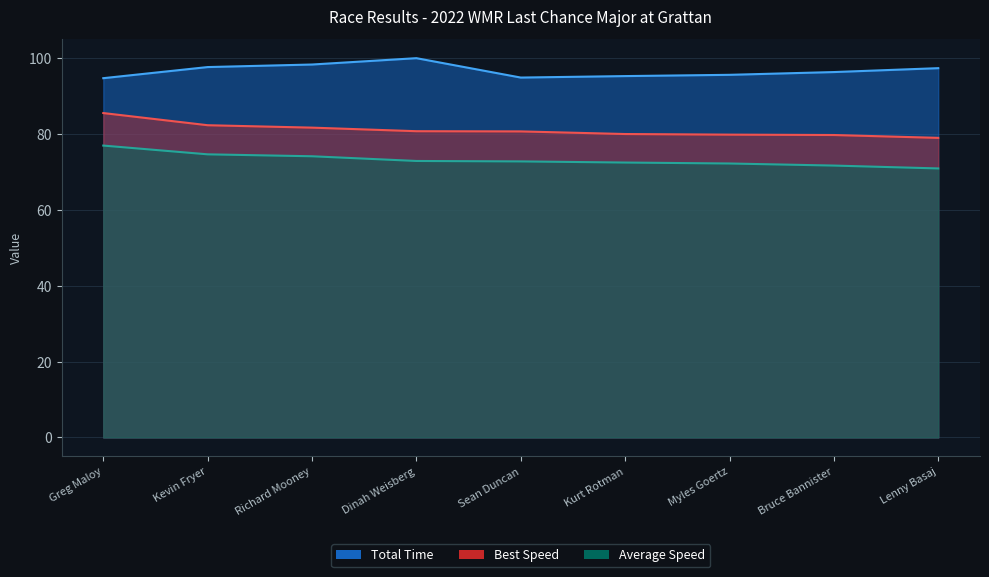

True or false: Total Time and Best Speed intersect in this chart.

False